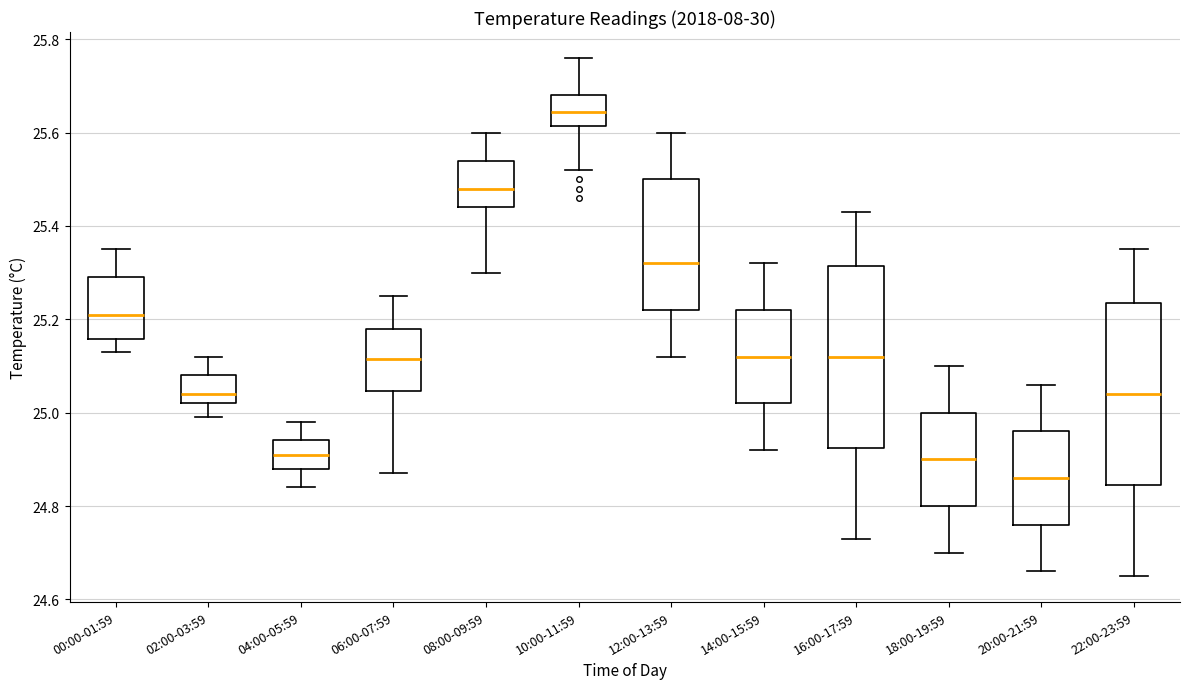

Reading left to right, read every box against the y-axis: the position of its median line, the range the box covers, and the ends of its whiskers. The values are not printed on the chart, so give them approximately, as read against the axis.

00:00-01:59: median 25.22, box 25.16 to 25.30, whiskers 25.14 to 25.36
02:00-03:59: median 25.04, box 25.02 to 25.08, whiskers 25.00 to 25.12
04:00-05:59: median 24.92, box 24.88 to 24.94, whiskers 24.84 to 24.98
06:00-07:59: median 25.12, box 25.04 to 25.18, whiskers 24.88 to 25.26
08:00-09:59: median 25.48, box 25.44 to 25.54, whiskers 25.30 to 25.60
10:00-11:59: median 25.64, box 25.62 to 25.68, whiskers 25.52 to 25.76
12:00-13:59: median 25.32, box 25.22 to 25.50, whiskers 25.12 to 25.60
14:00-15:59: median 25.12, box 25.02 to 25.22, whiskers 24.92 to 25.32
16:00-17:59: median 25.12, box 24.92 to 25.32, whiskers 24.74 to 25.44
18:00-19:59: median 24.90, box 24.80 to 25.00, whiskers 24.70 to 25.10
20:00-21:59: median 24.86, box 24.76 to 24.96, whiskers 24.66 to 25.06
22:00-23:59: median 25.04, box 24.84 to 25.24, whiskers 24.66 to 25.36